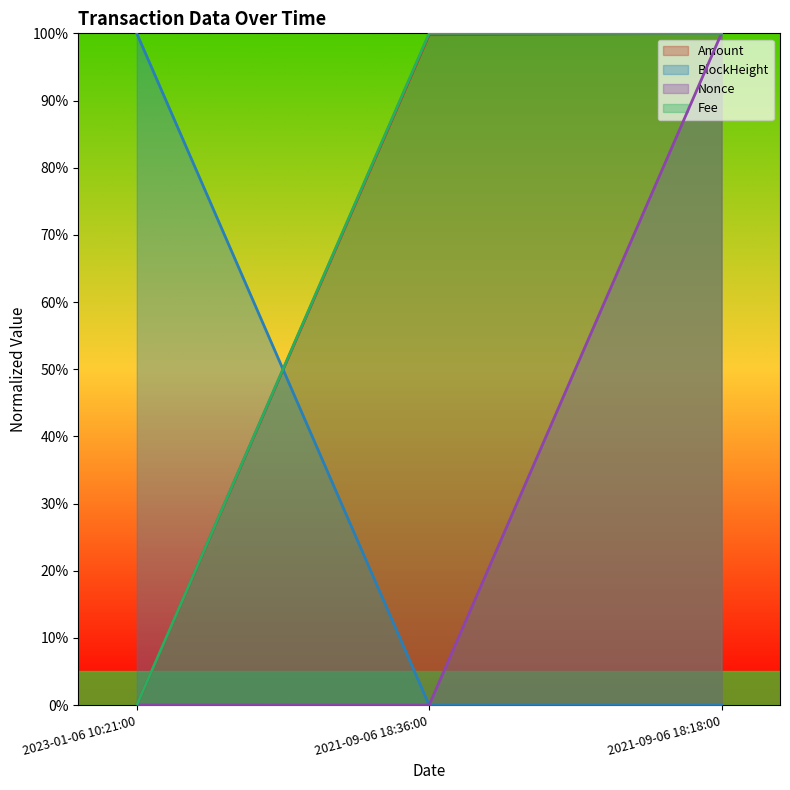

What is the label of the 1st point from the left?

2023-01-06 10:21:00